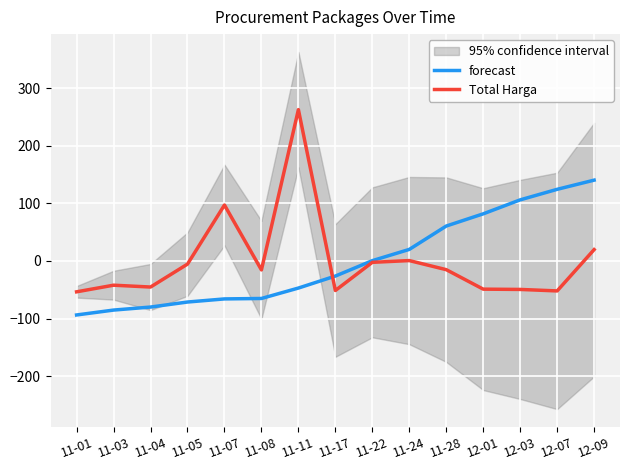

What is the smallest value displayed?

-93.6